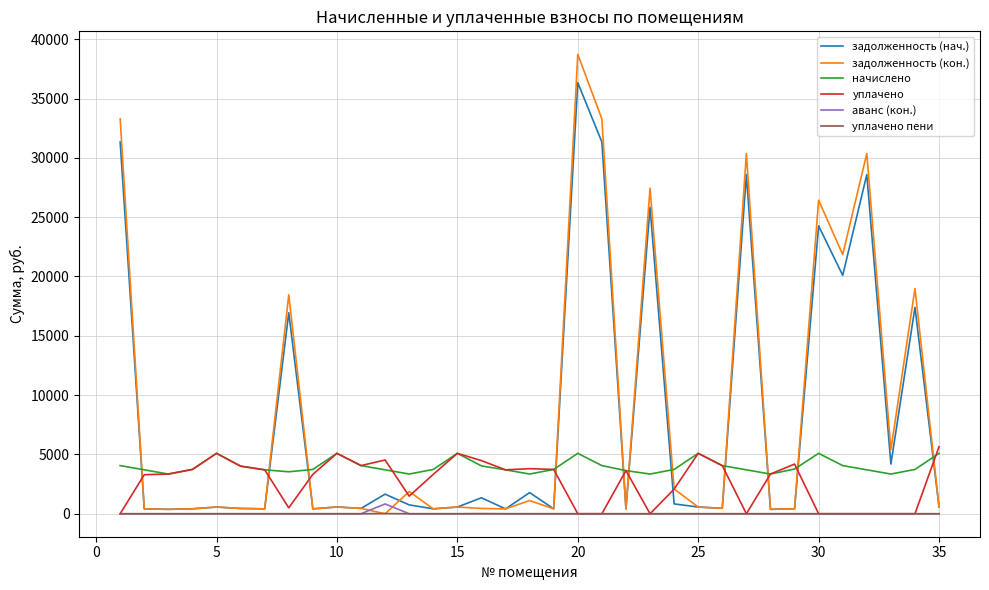

What are all the series names shown in the legend?

задолженность (нач.), задолженность (кон.), начислено, уплачено, аванс (кон.), уплачено пени